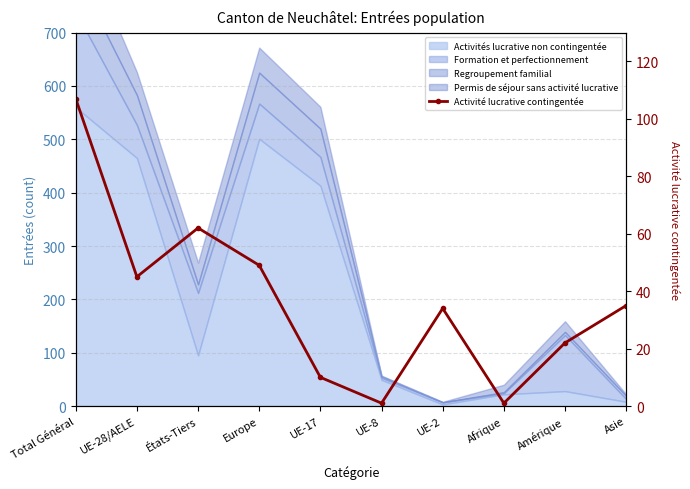

Count the number of values greater than 35.

4